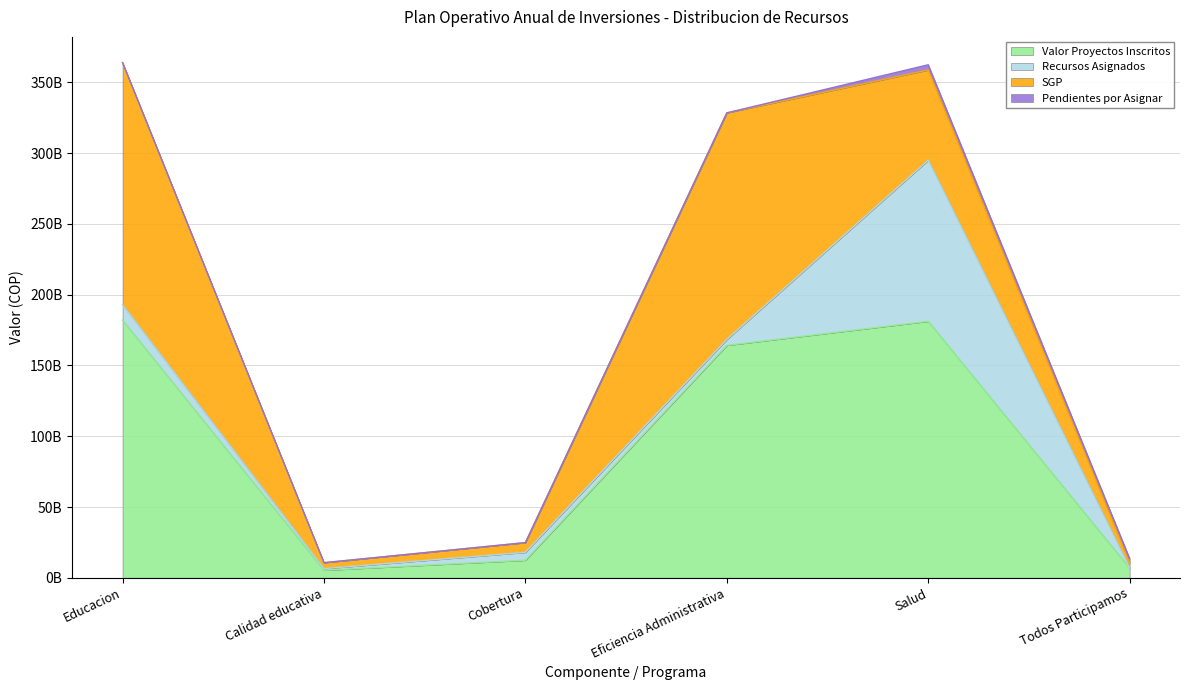

Reading left to right, what are all the values shown in this chart?

Valor Proyectos Inscritos: Educacion=182007313390	Calidad educativa=5326342090	Cobertura=12418015890	Eficiencia Administrativa=164262955410	Salud=181259108569	Todos Participamos=6785806338
Recursos Asignados: Educacion=10868529874	Calidad educativa=1133736919	Cobertura=5562000495	Eficiencia Administrativa=4172792460	Salud=113848133284	Todos Participamos=278623000
SGP: Educacion=171138783516	Calidad educativa=4192605171	Cobertura=6856015395	Eficiencia Administrativa=160090162950	Salud=63732988373	Todos Participamos=3416746016
Pendientes por Asignar: Educacion=0	Calidad educativa=0	Cobertura=0	Eficiencia Administrativa=0	Salud=3677986912	Todos Participamos=3090437322